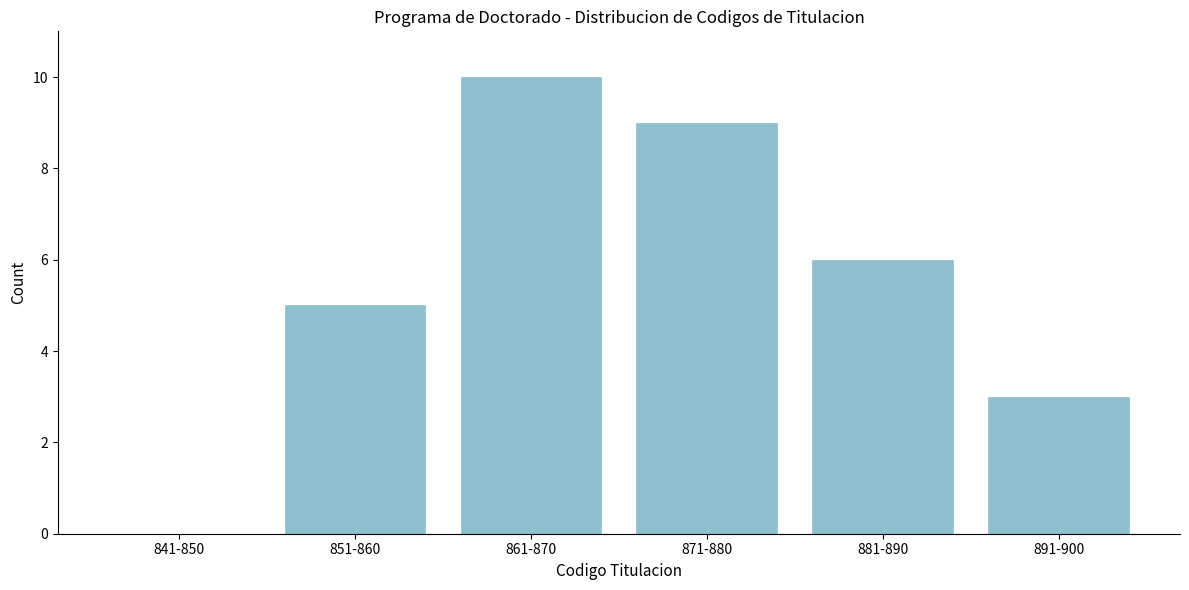

Reading left to right, what are all the values shown in this chart?

841-850=0	851-860=5	861-870=10	871-880=9	881-890=6	891-900=3